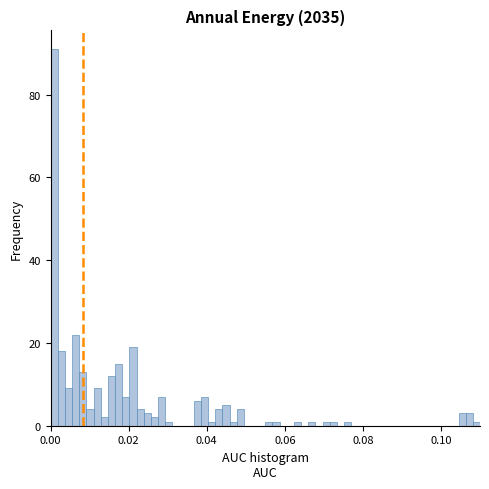

Read against the x-axis, roughly where is the centre of the tallest bar?

0.000